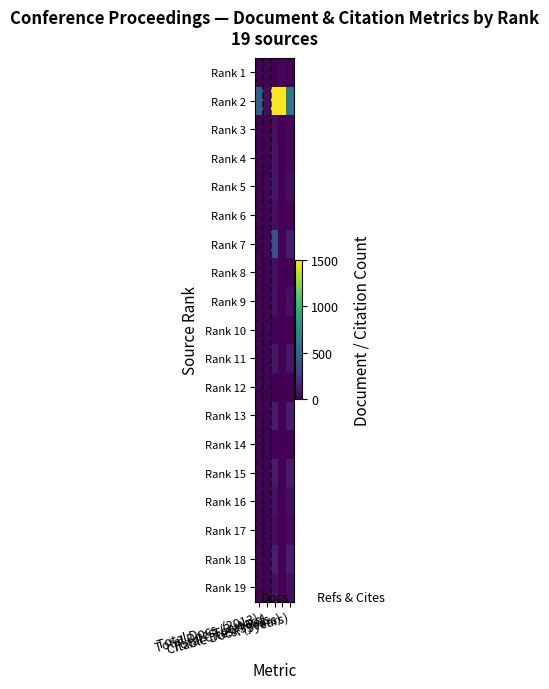

Which label corresponds to the largest value in the chart?

Total Cites (3years)